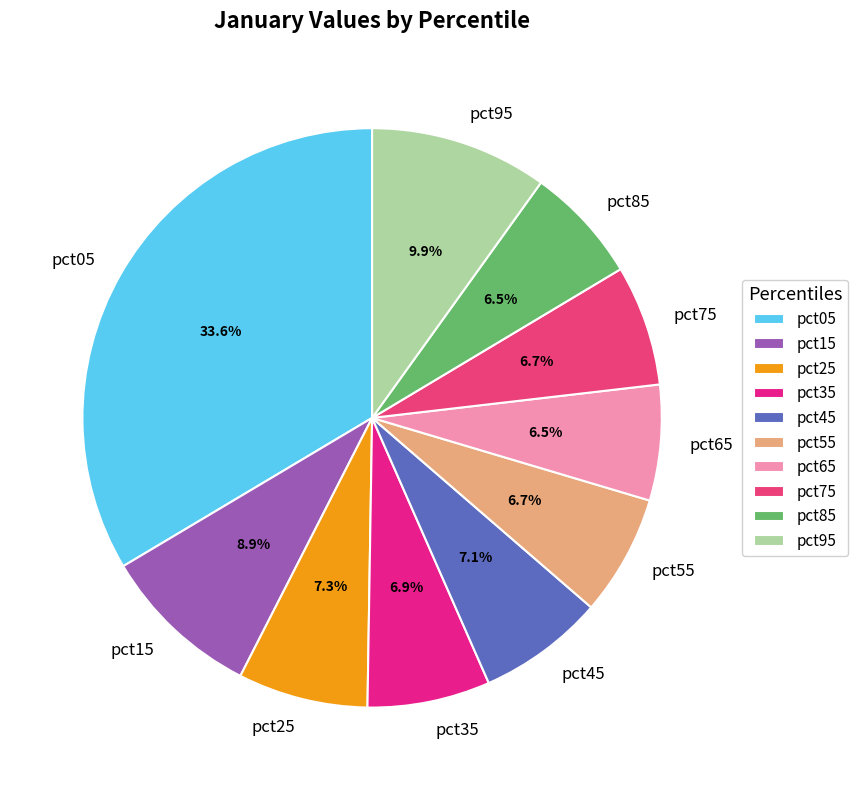

Does pct75 represent more than half of the total?

No